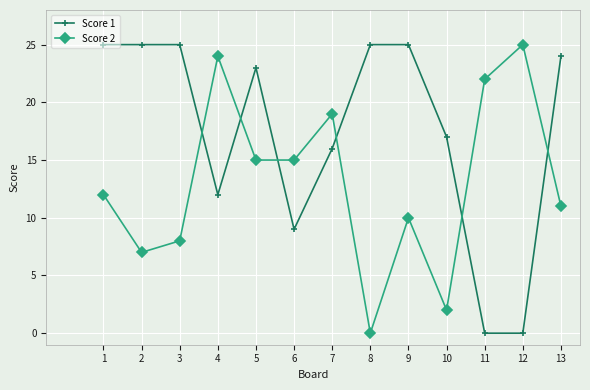

Reading right to left, list all the values displayed in this chart.

Score 1: 13=24	12=0	11=0	10=17	9=25	8=25	7=16	6=9	5=23	4=12	3=25	2=25	1=25
Score 2: 13=11	12=25	11=22	10=2	9=10	8=0	7=19	6=15	5=15	4=24	3=8	2=7	1=12